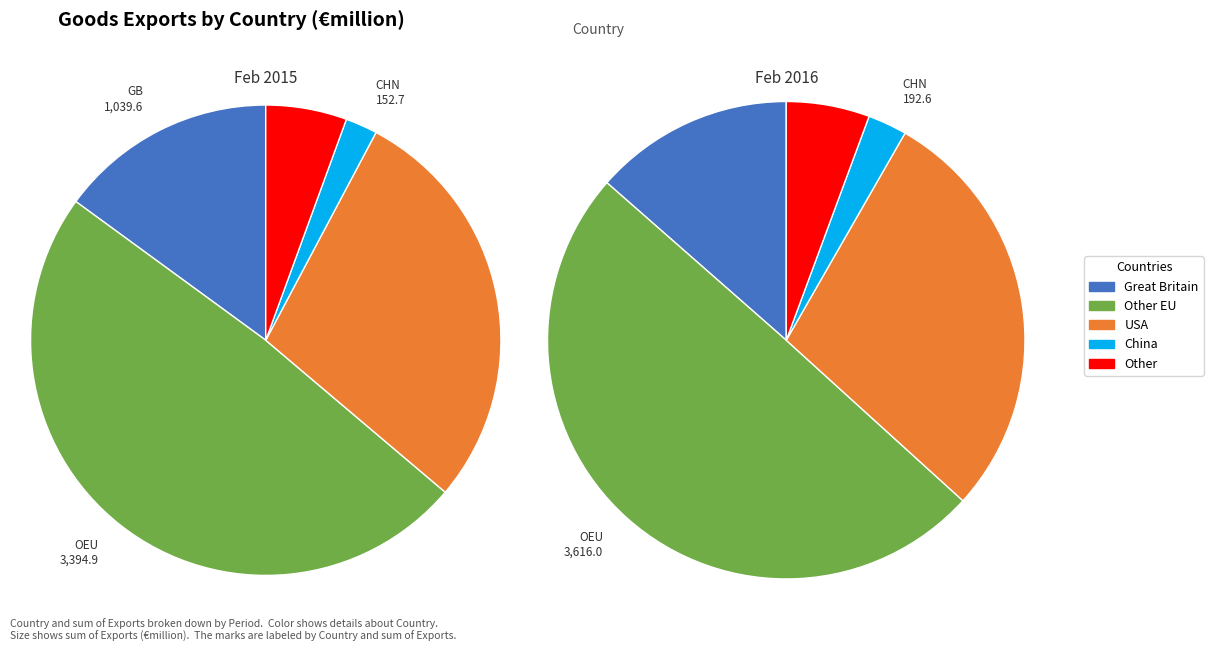

What portion of the pie excludes USA?

71.6%